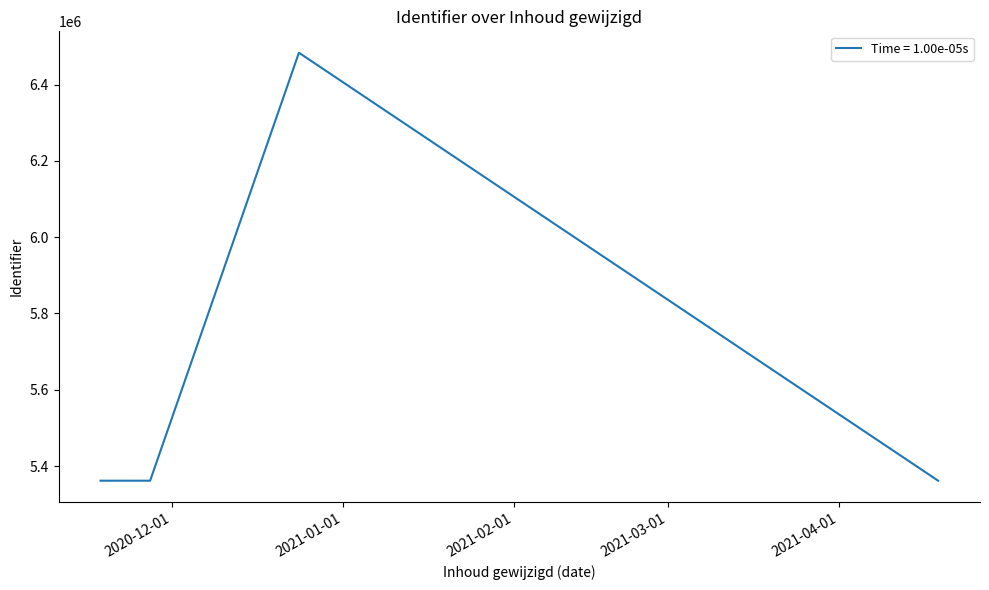

How many distinct data groups are displayed?

1